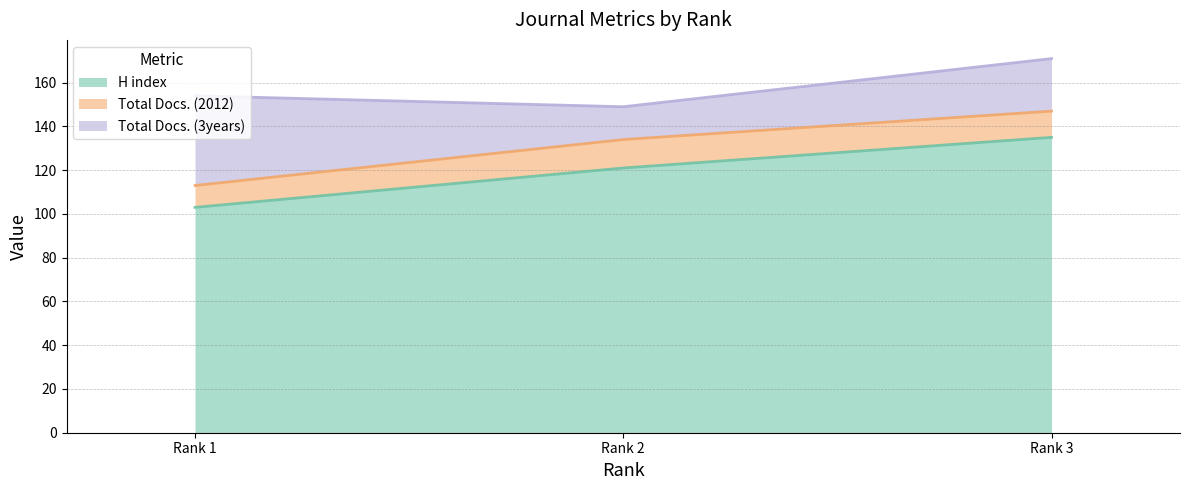

Is it true that Total Docs. (2012) equals 12 at Rank 3?

True